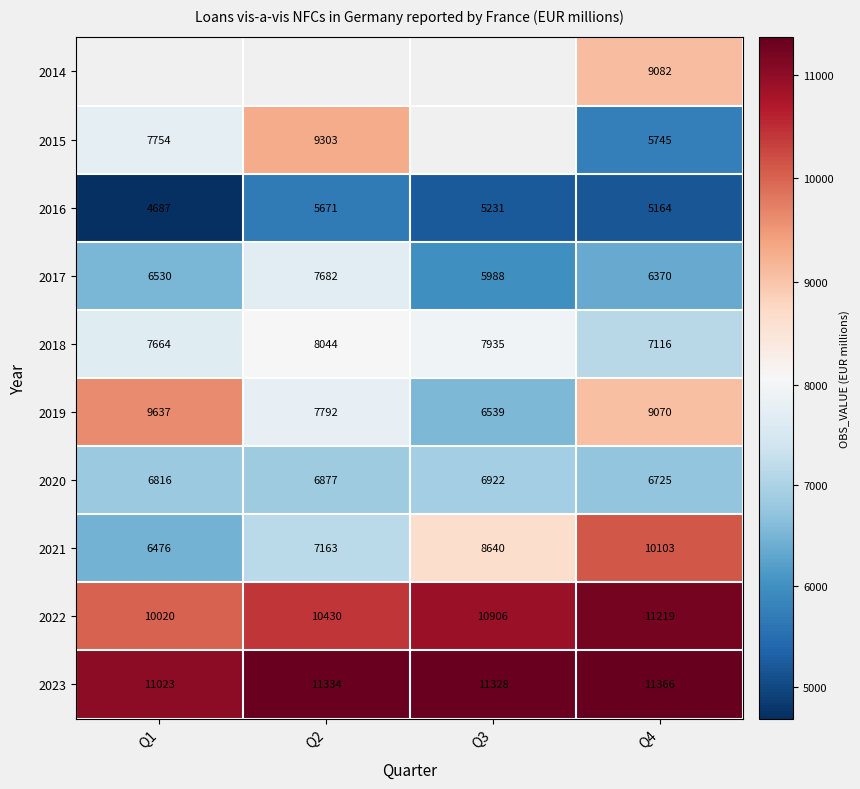

The value of 2019 at Q3 is 4576.3. True or false?

False